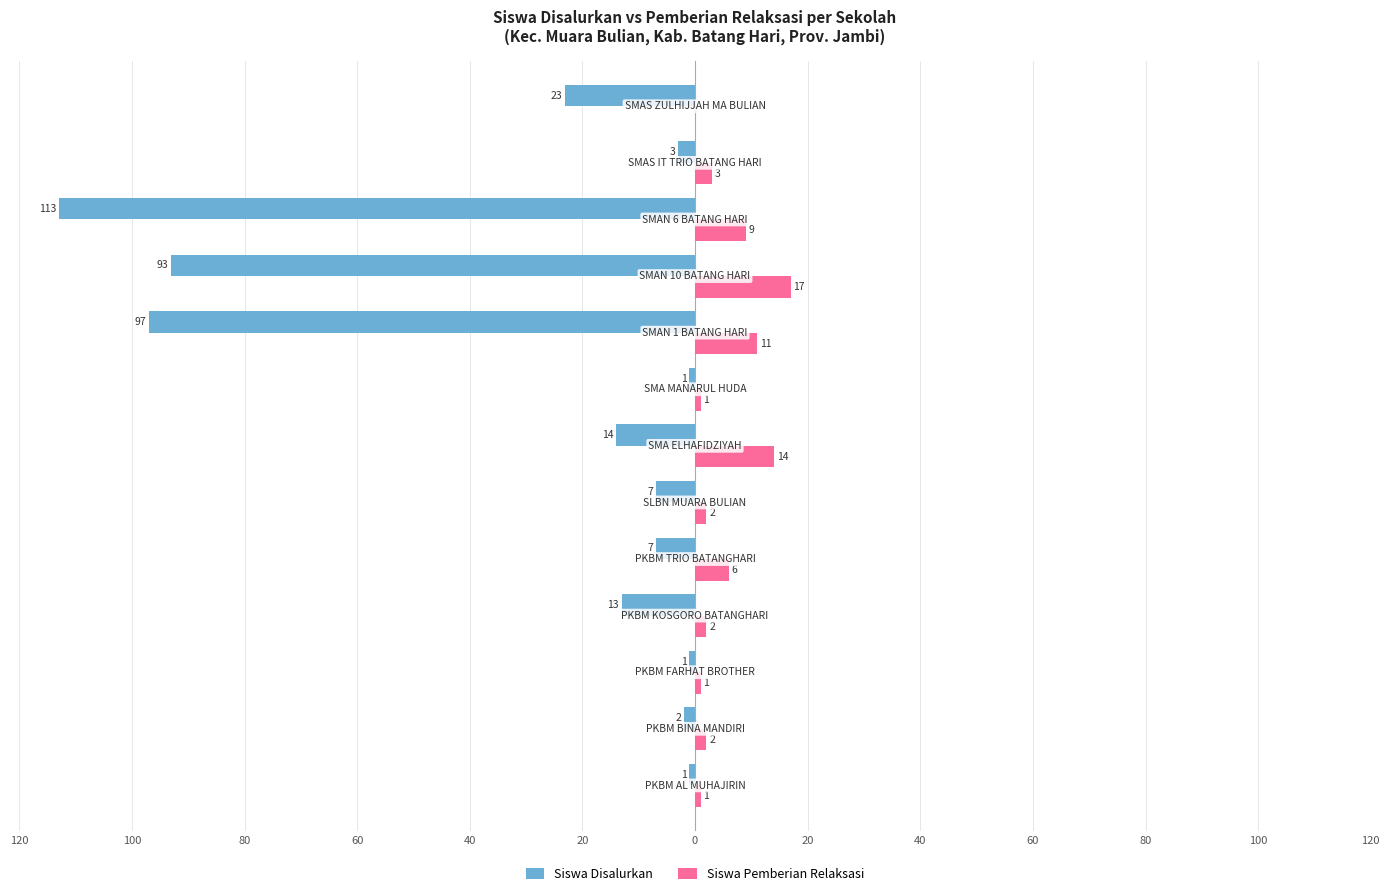

What are all the series names shown in the legend?

Siswa Disalurkan, Siswa Pemberian Relaksasi